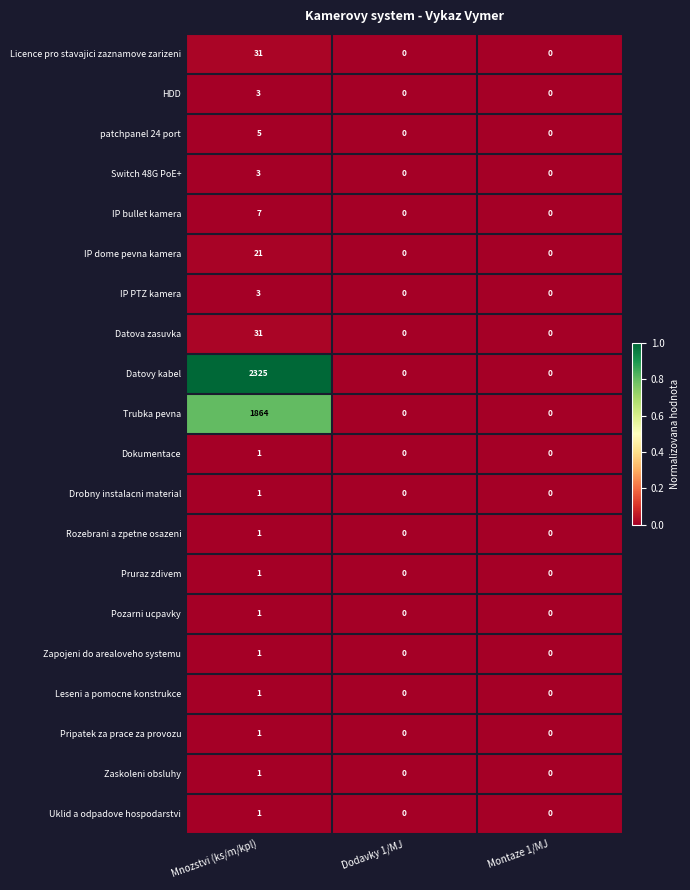

What is the total value across all series at Mnozstvi (ks/m/kpl)?

4303